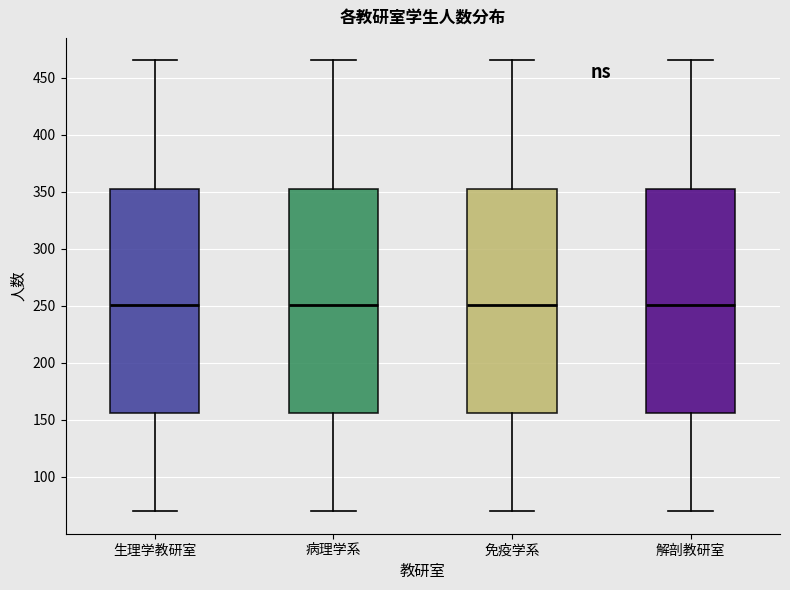

Where is the lower edge of the box for 病理学系 on the y-axis? The values are not printed on the chart, so give them approximately, as read against the axis.

155